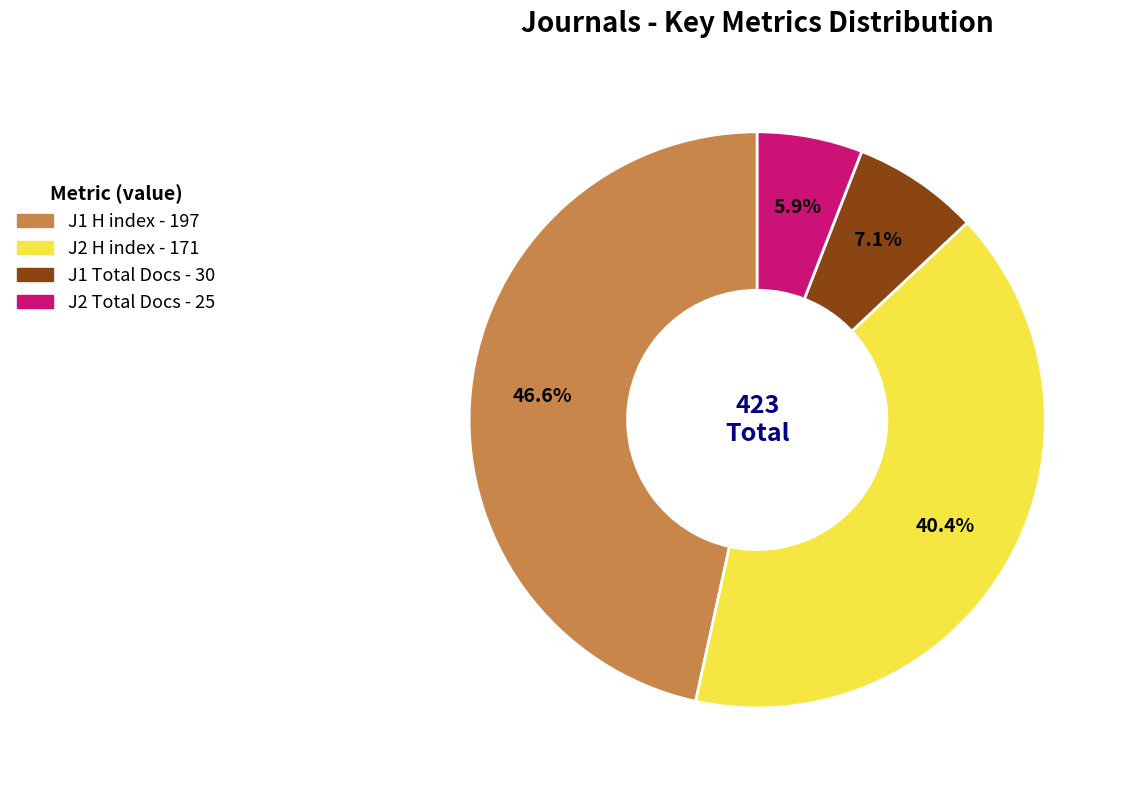

To the nearest percent, what is the average slice percentage?

25%